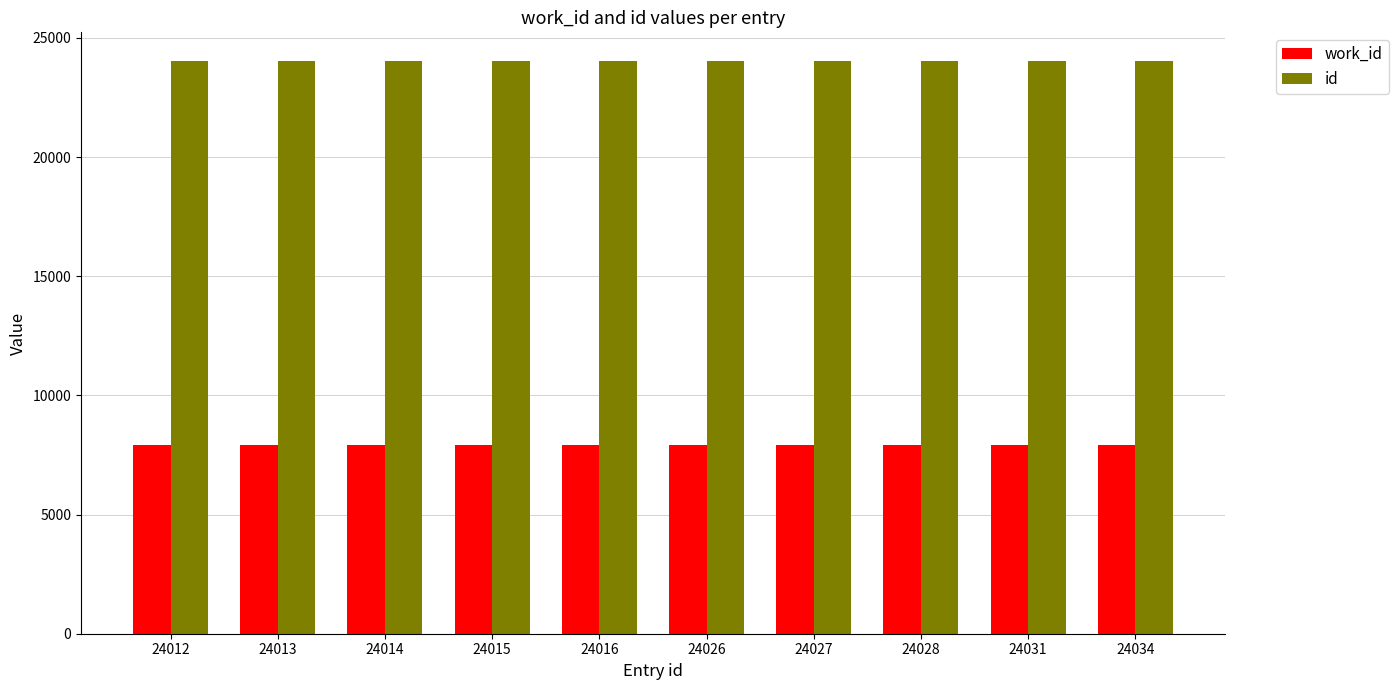

How many groups of bars are there?

10